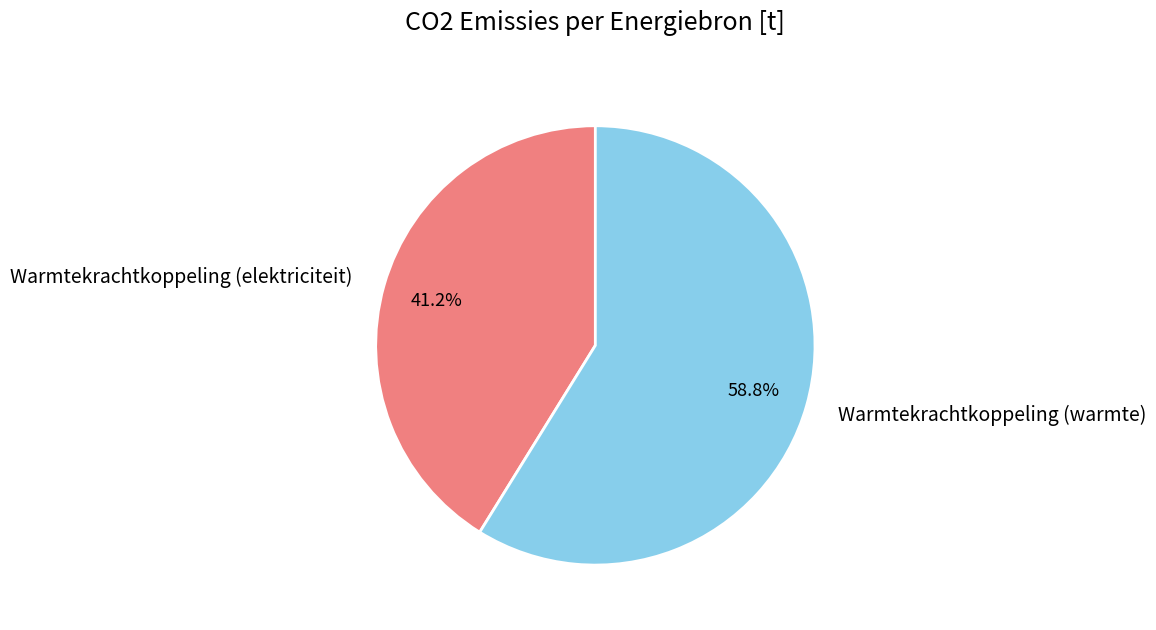

To the nearest percent, what is the difference between the largest and smallest slice percentages?

18%